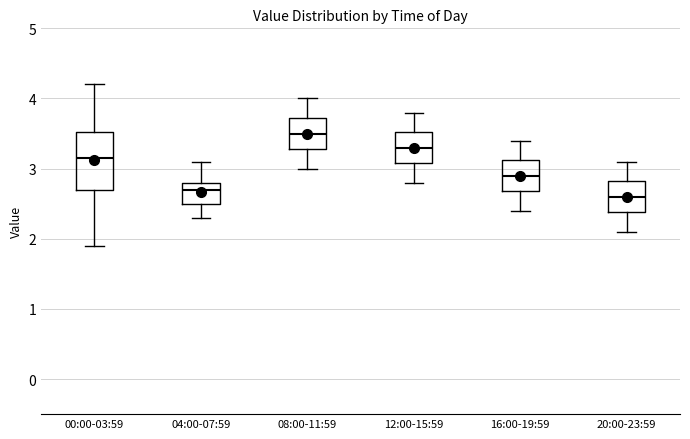

Which box is the tallest, from its lower edge to its upper edge?

00:00-03:59